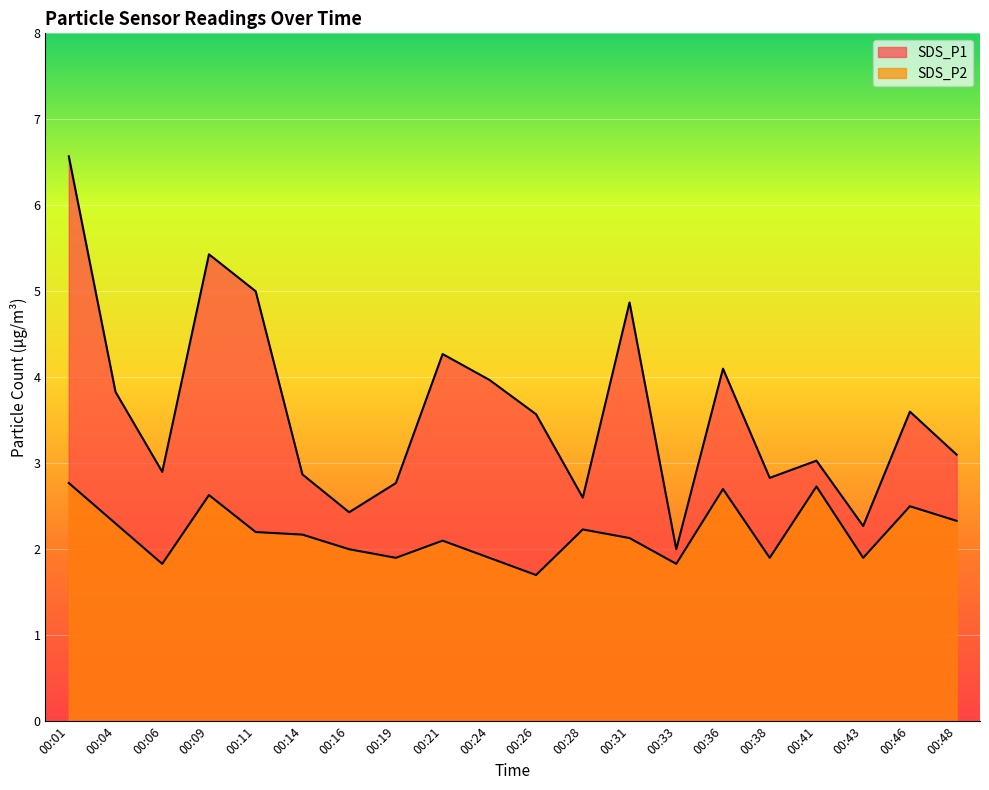

True or false: SDS_P2 and SDS_P1 cross at least once.

False